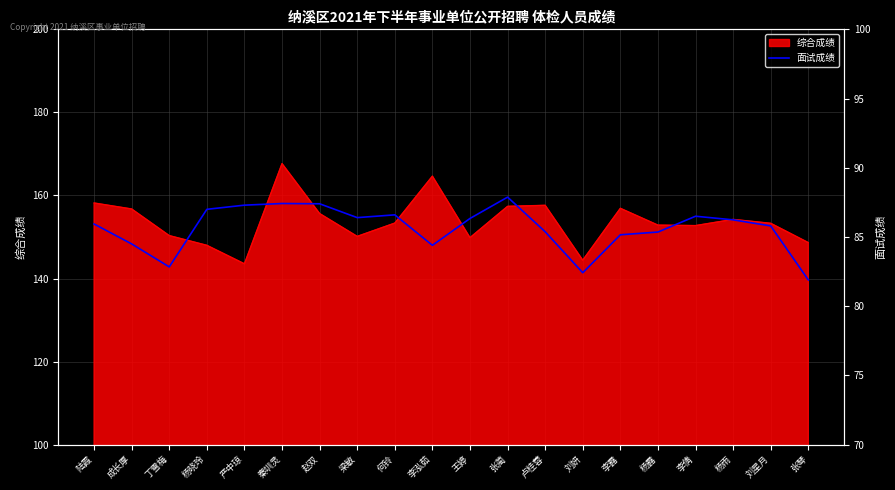

List the labels in order of value, smallest first.

张琴, 刘妍, 丁雪梅, 李泓茹, 成长厚, 李露, 杨露, 卢桂蓉, 刘星月, 陆霞, 杨雨, 王婷, 梁敏, 李倩, 何铃, 杨晓玲, 严中琼, 赵双, 秦圳灵, 张蔺